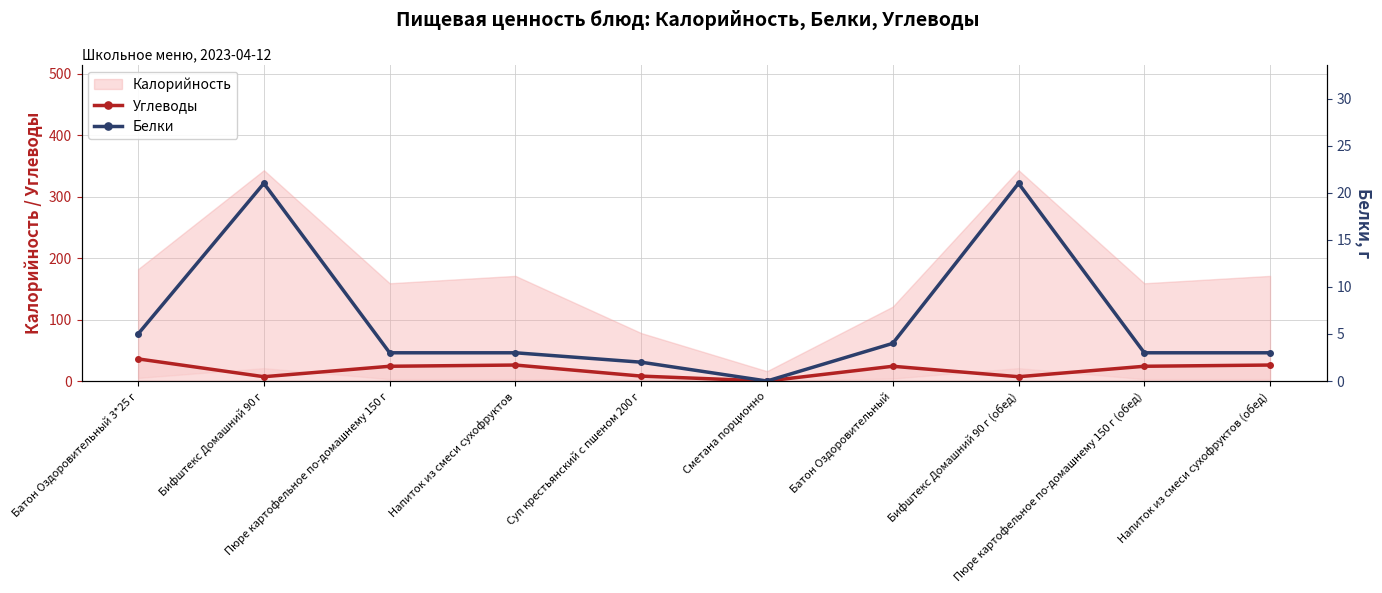

What is the average value of the Углеводы series?

18